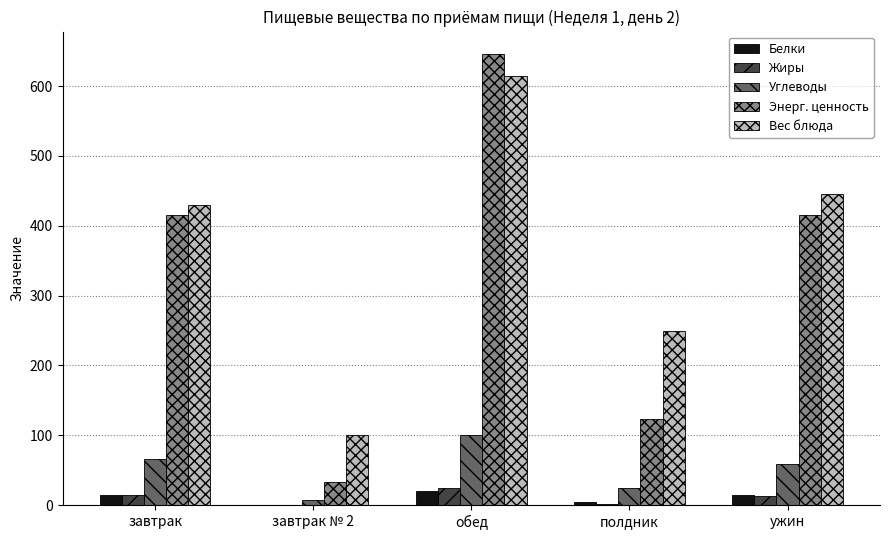

Which series has the widest spread of values?

Энерг. ценность